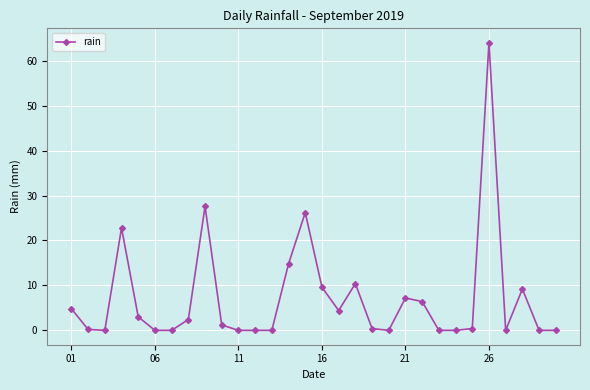

What is the sum of all values?

215.0